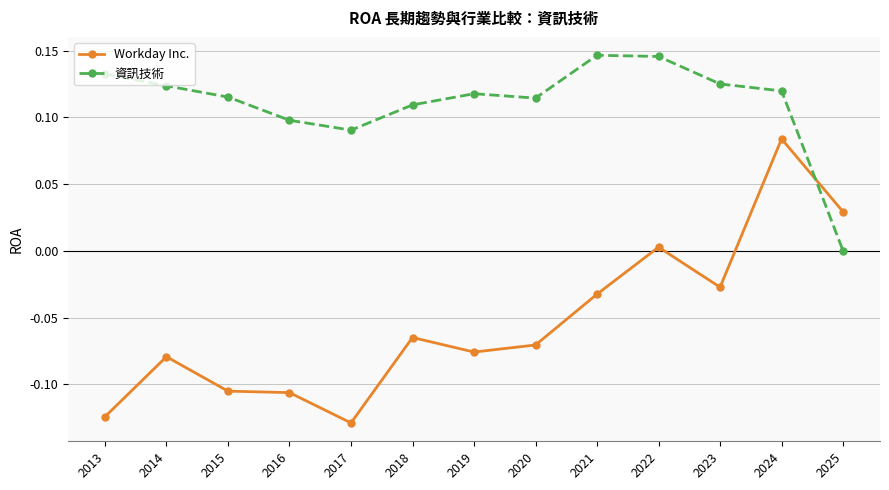

What are all the series names shown in the legend?

Workday Inc., 資訊技術